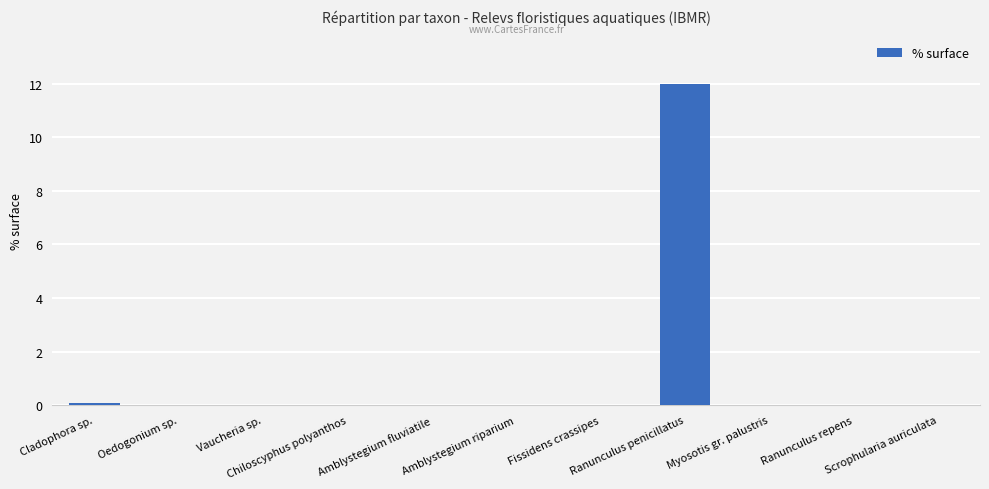

What is the sum of all values?

12.2